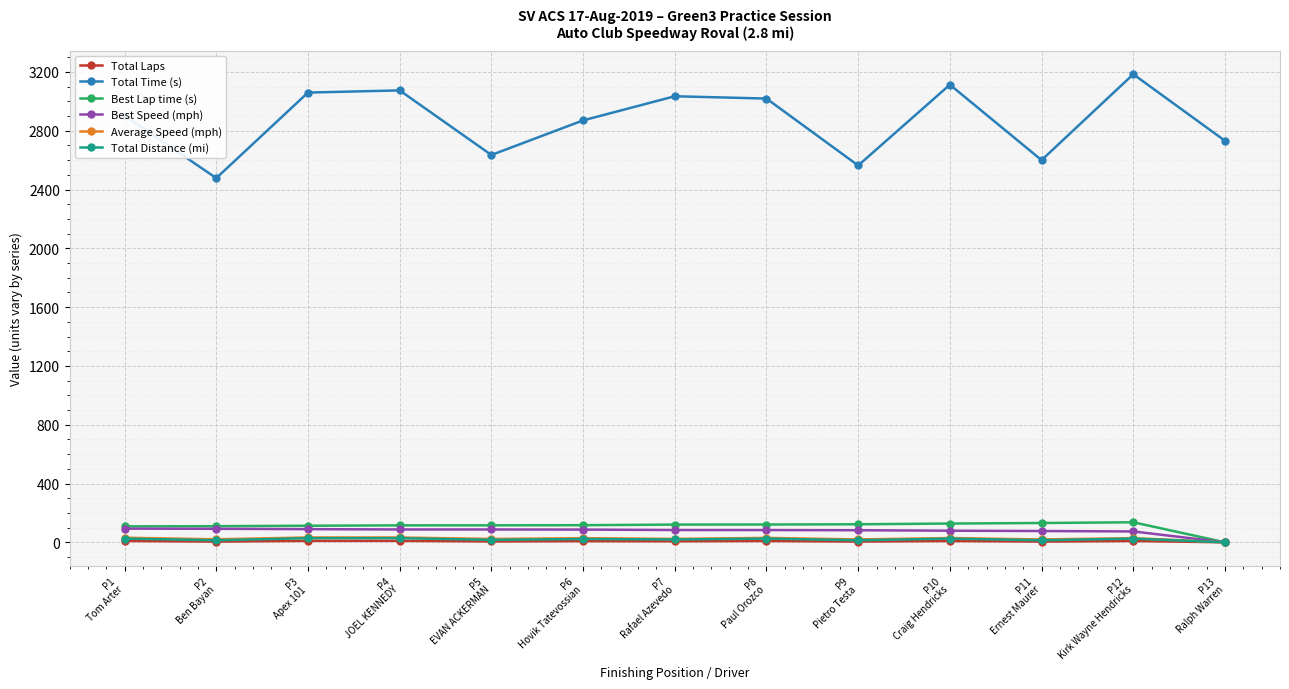

Which series changed the most between P2
Ben Bayan and P10
Craig Hendricks?

Total Time (s)